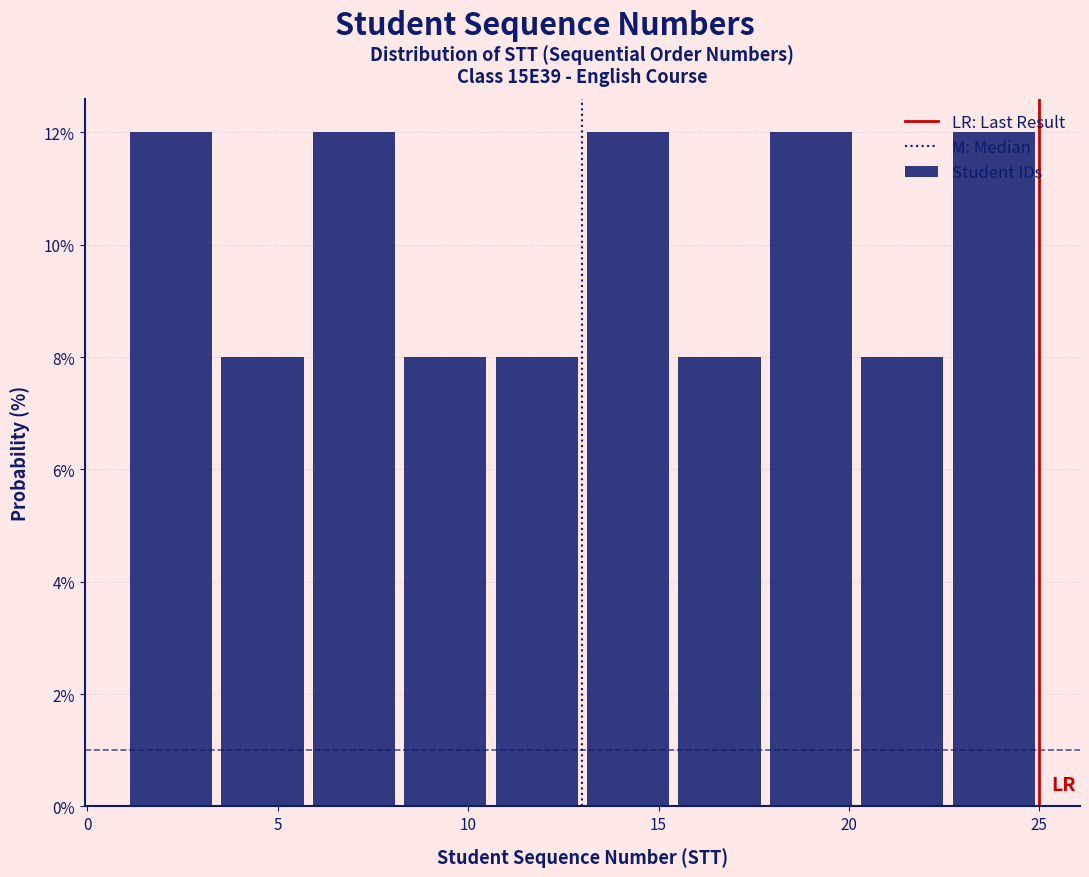

Reading left to right, list every bar in this chart as the range it spans on the x-axis followed by its height. Neither the bar edges nor the heights are printed on the chart, so give them approximately, as read against the axes.

1.0 to 3.4: 12
3.4 to 5.8: 8
5.8 to 8.2: 12
8.2 to 10.6: 8
10.6 to 13.0: 8
13.0 to 15.4: 12
15.4 to 17.8: 8
17.8 to 20.2: 12
20.2 to 22.6: 8
22.6 to 25.0: 12